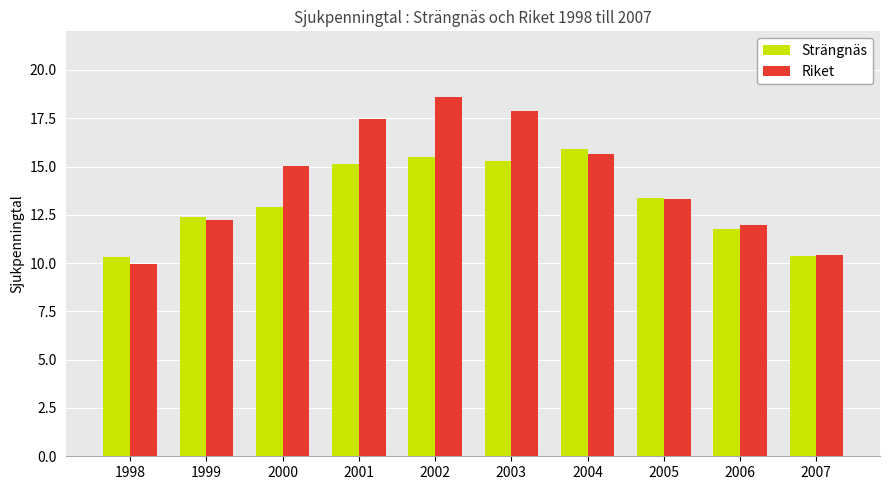

Is the value of Riket at 2003 greater than the value of Strängnäs at 2006?

Yes